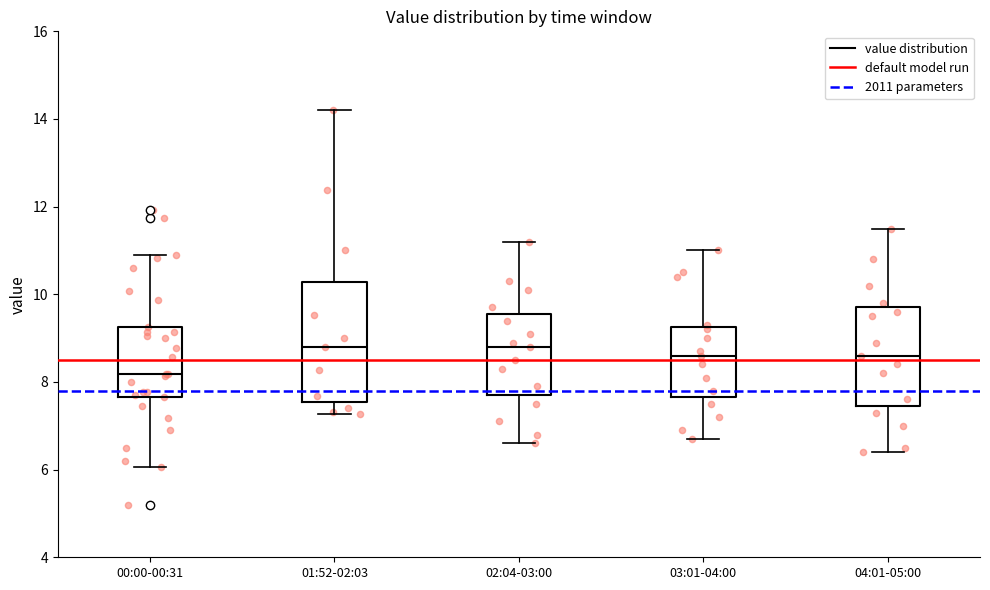

Reading left to right, transcribe this box plot: for each box, give where its median line is, the range the box spans, and where its two whiskers end, as read against the y-axis. The values are not printed on the chart, so give them approximately, as read against the axis.

00:00-00:31: median 8.2, box 7.6 to 9.2, whiskers 6.0 to 11.0
01:52-02:03: median 8.8, box 7.6 to 10.2, whiskers 7.2 to 14.2
02:04-03:00: median 8.8, box 7.8 to 9.6, whiskers 6.6 to 11.2
03:01-04:00: median 8.6, box 7.6 to 9.2, whiskers 6.8 to 11.0
04:01-05:00: median 8.6, box 7.4 to 9.8, whiskers 6.4 to 11.6